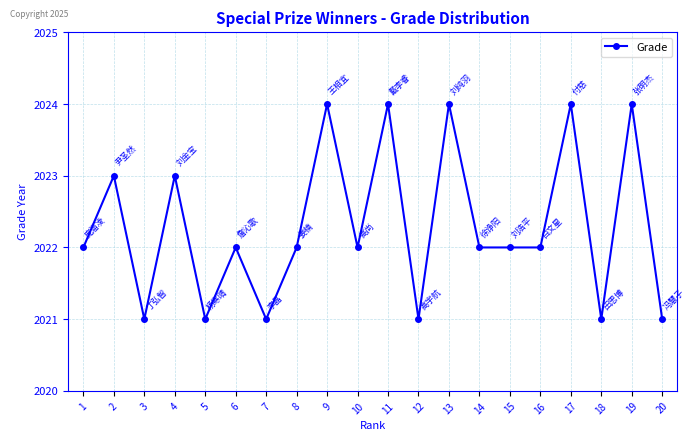

Is it true that the value at 15 is 2784?

False